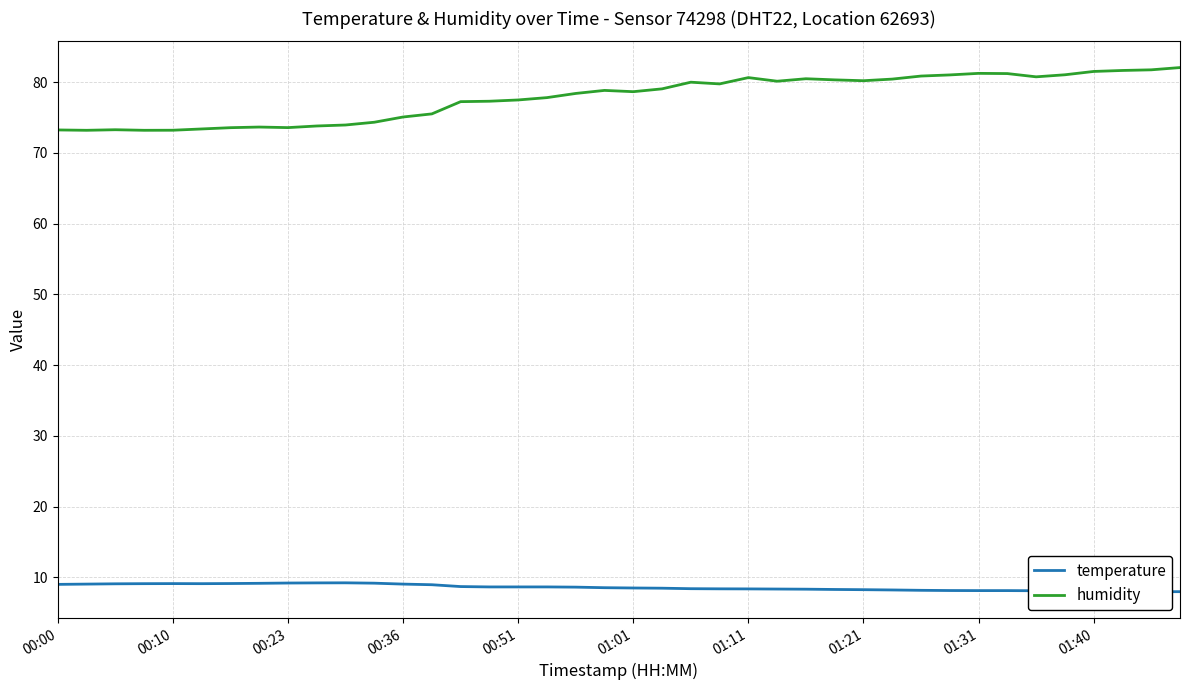

What is the minimum value for humidity?

73.2